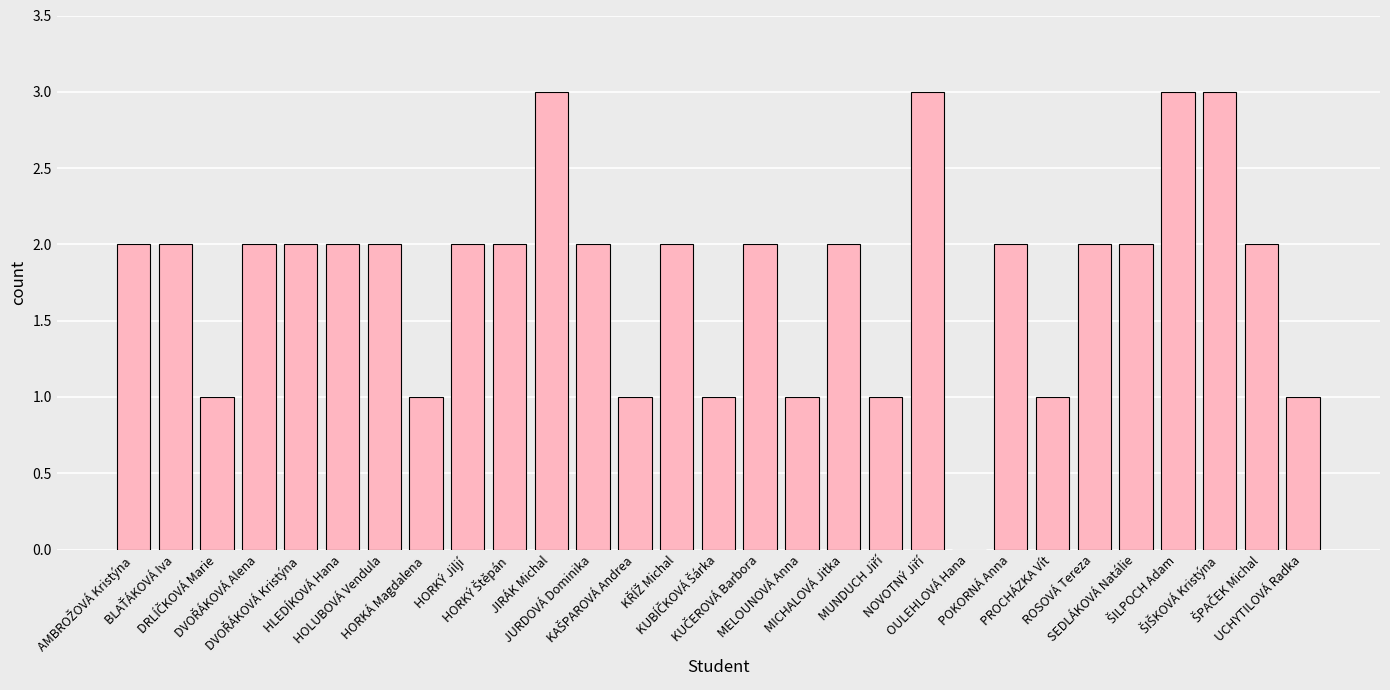

What is the greatest value displayed?

3